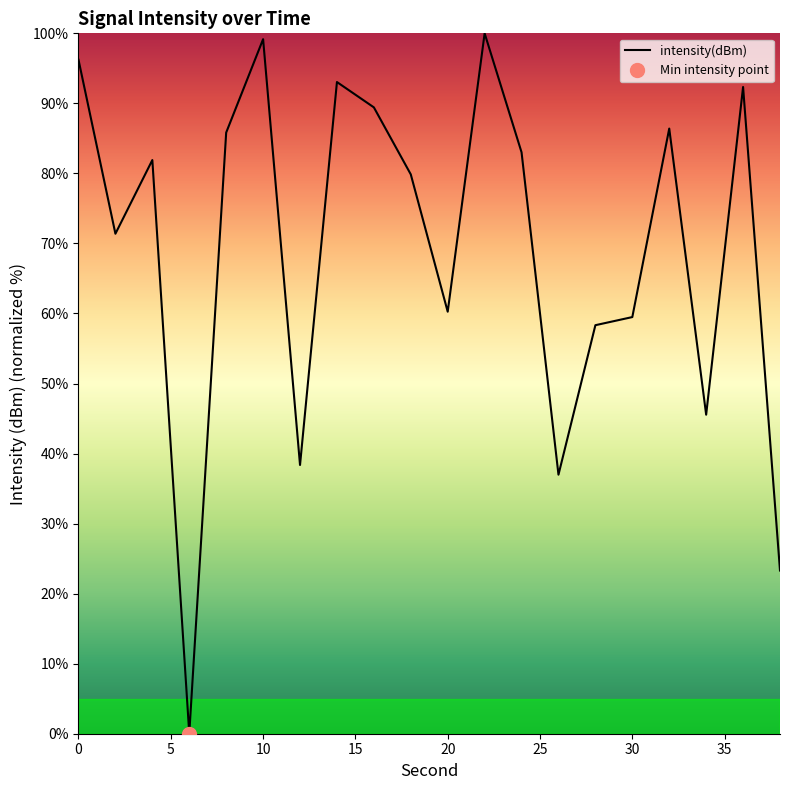

True or false: intensity(dBm) has a value of 60.3 at 20.

True